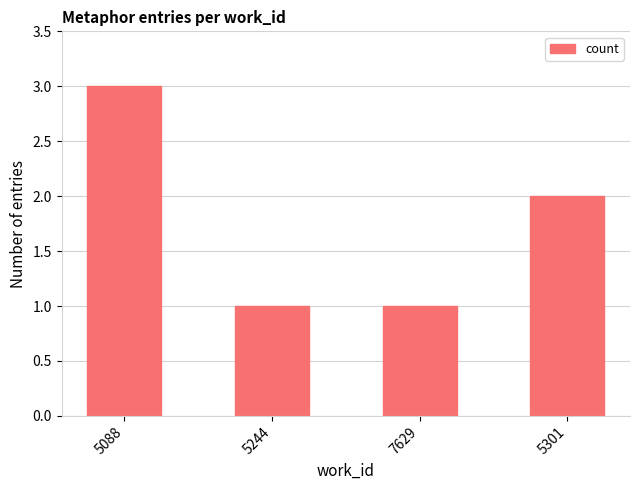

Approximately how many times larger is the value at 7629 compared to 5088?

0.3